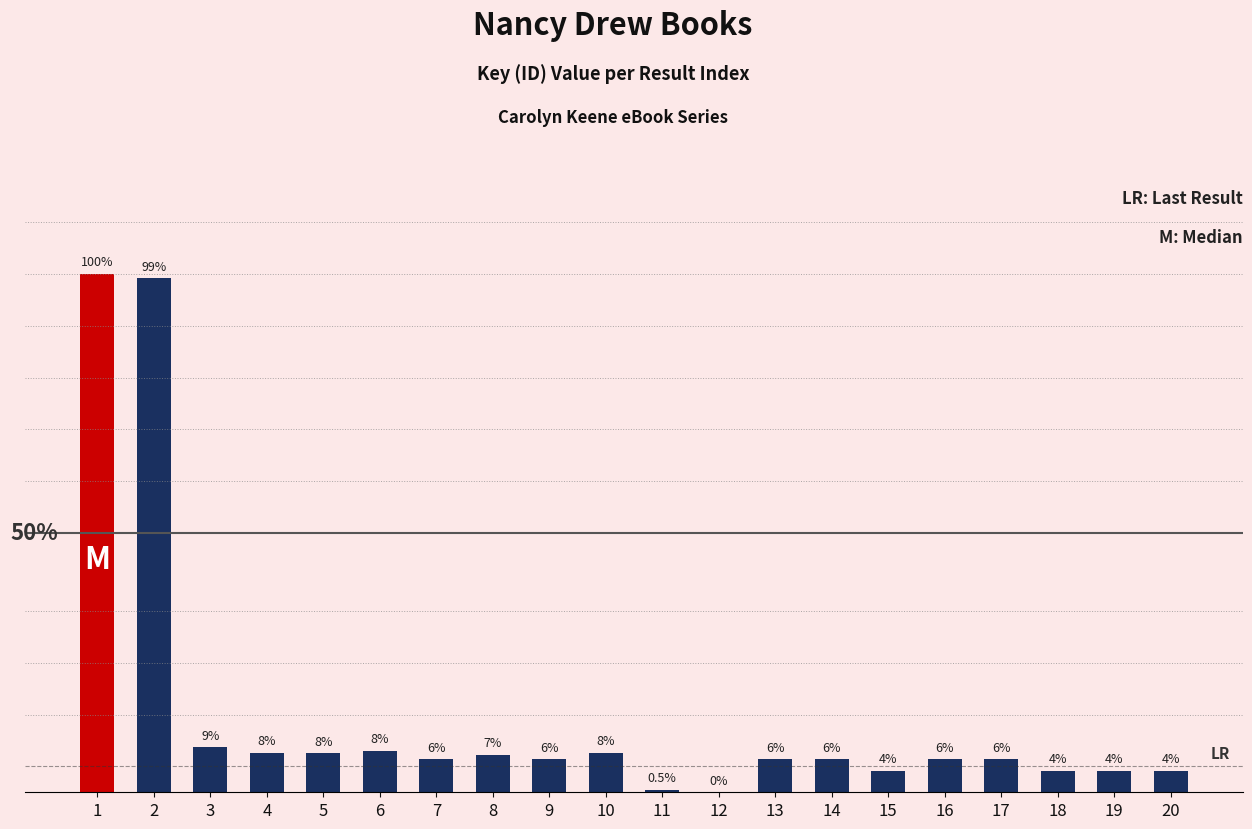

Are the bars horizontal?

No